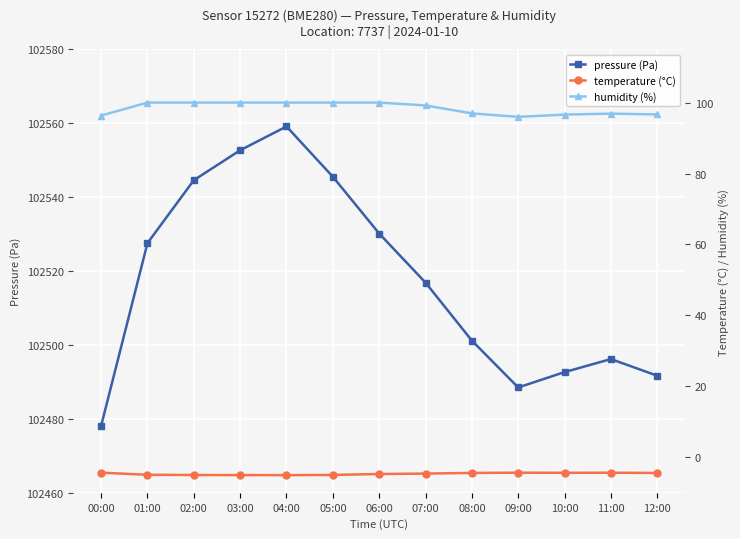

What is the average value of the temperature (°C) series?

-4.6